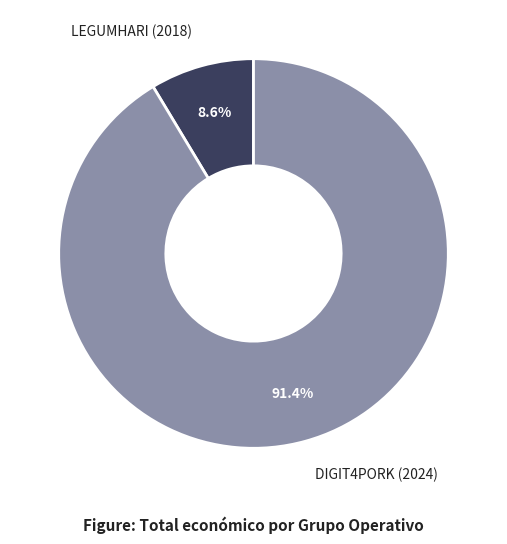

To the nearest percent, what percentage of the pie is DIGIT4PORK (2024)?

91%